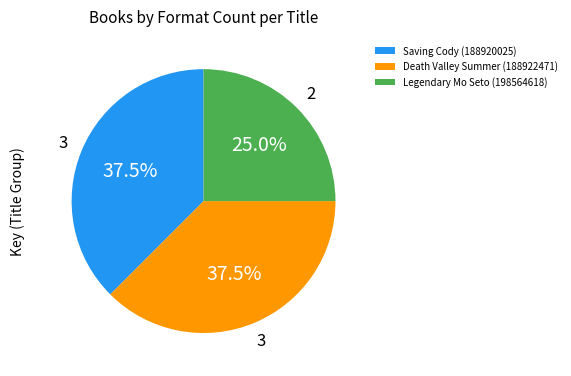

To the nearest percent, what is the combined percentage of Death Valley Summer (188922471) and Saving Cody (188920025)?

75%